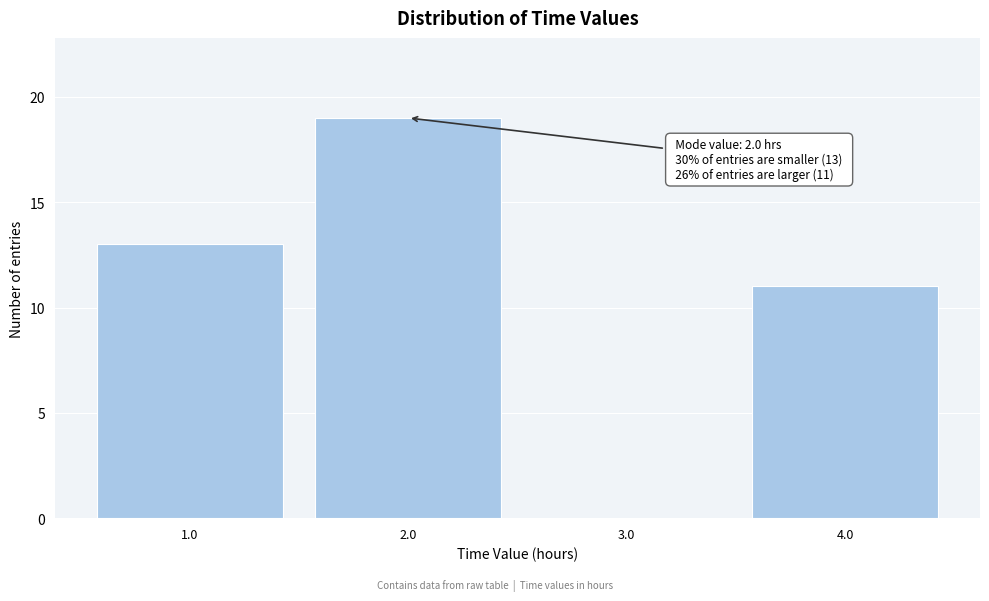

Reading left to right, extract all data points from this chart.

1.0=13	2.0=19	3.0=0	4.0=11